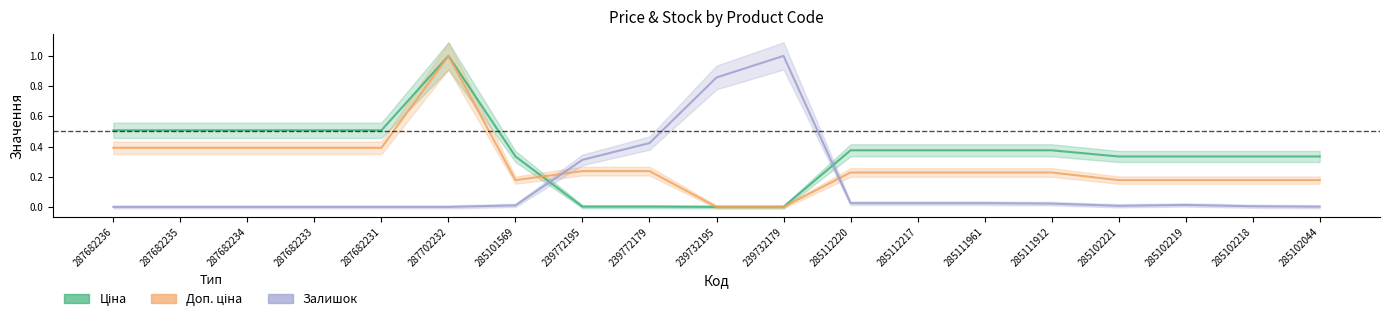

Rank the series by their average value, from highest to lowest.

Ціна, Доп. ціна, Залишок